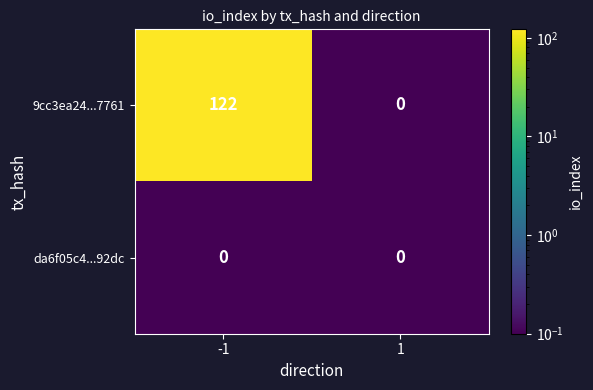

What is the difference between the maximum and minimum values in the 9cc3ea24...7761 series?

122